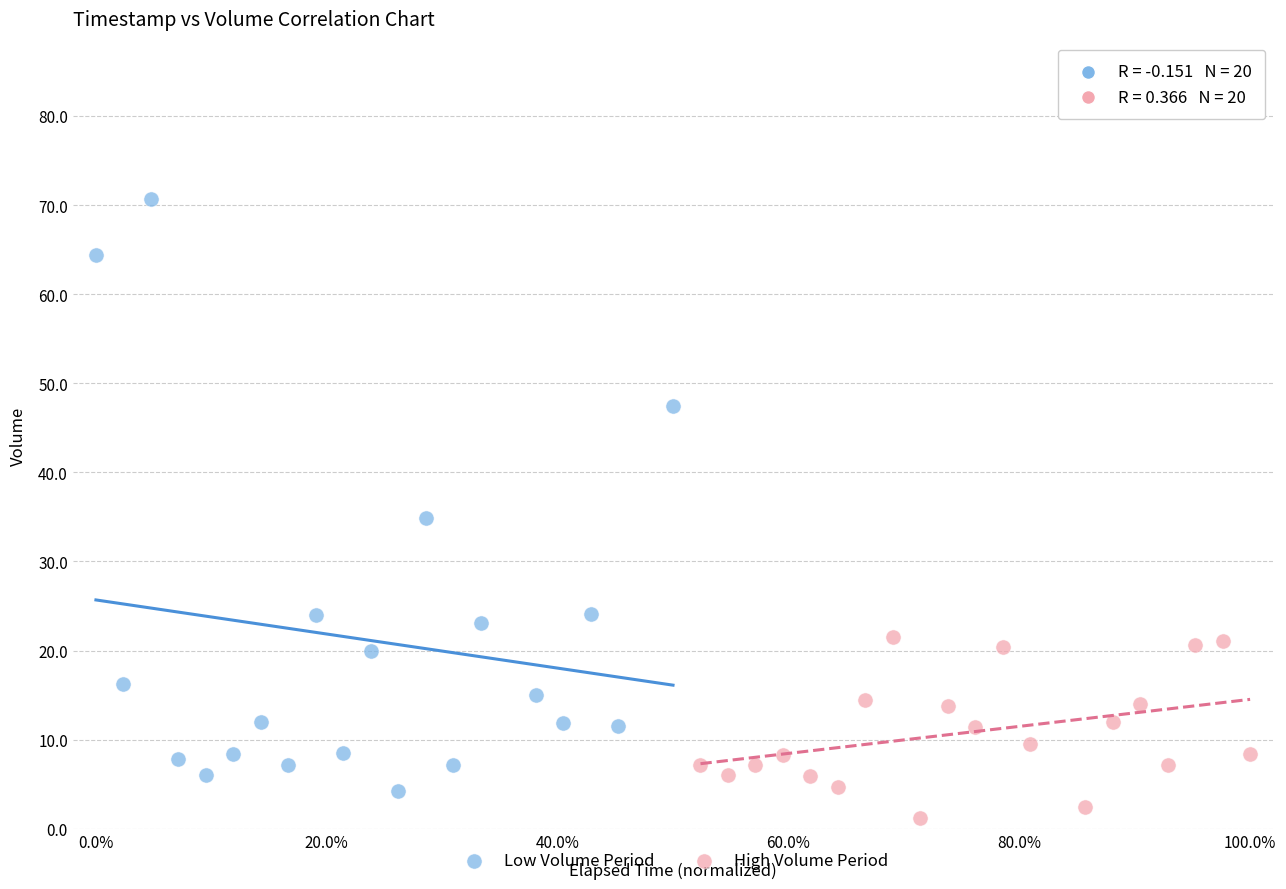

Which series contains the highest Y value?

Low Volume Period